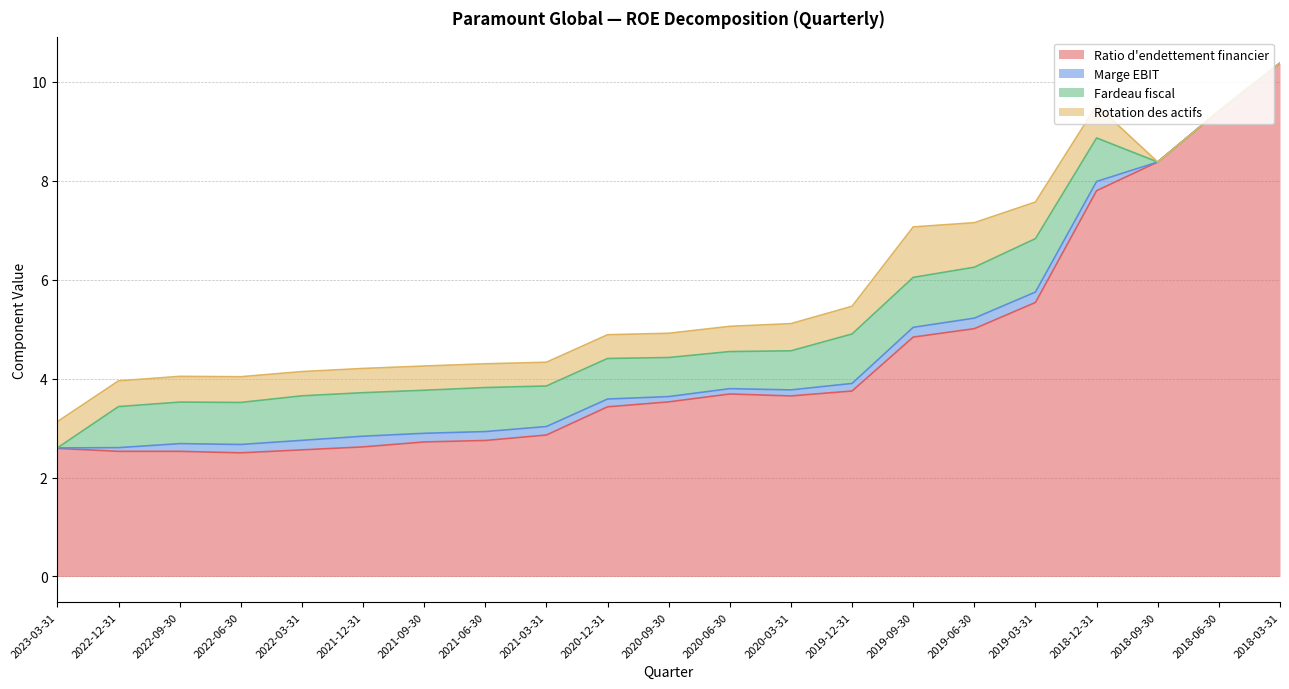

Rank the series by their maximum value, from highest to lowest.

Ratio d'endettement financier, Fardeau fiscal, Rotation des actifs, Marge EBIT